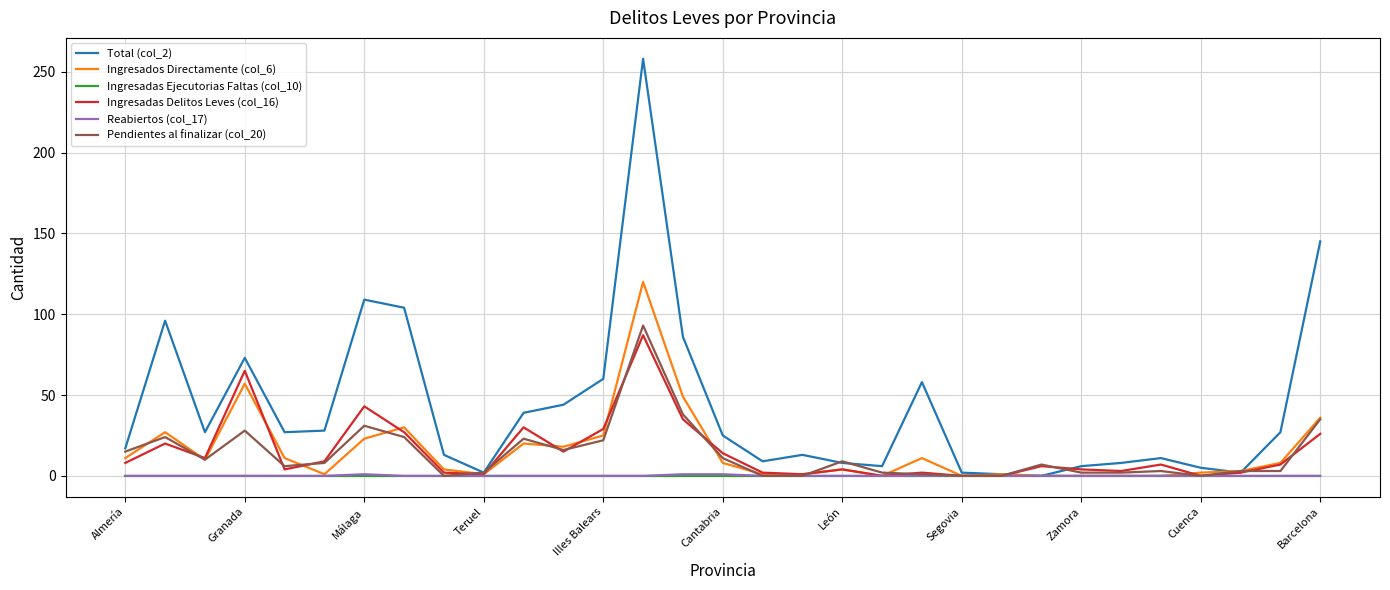

Does the chart display data point markers on the line(s)?

No